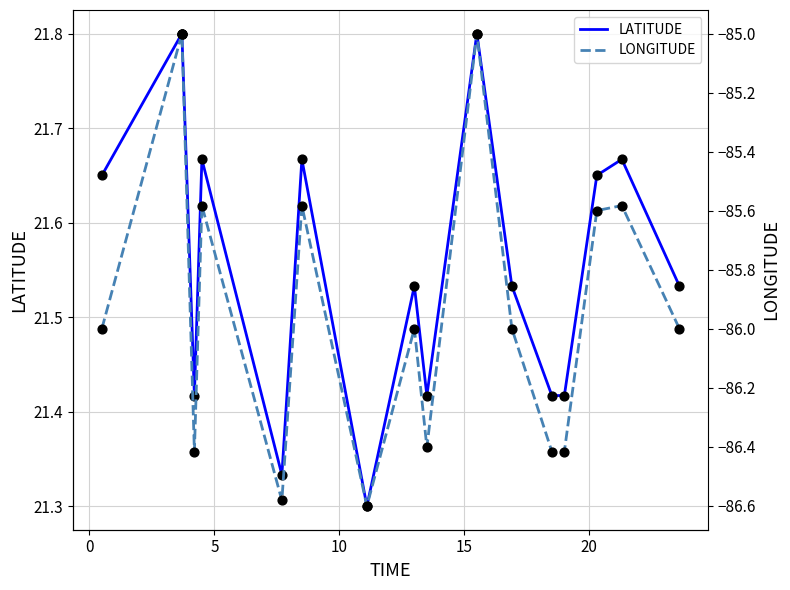

Is the value of LATITUDE at 13 greater than the value of LONGITUDE at 15?

Yes